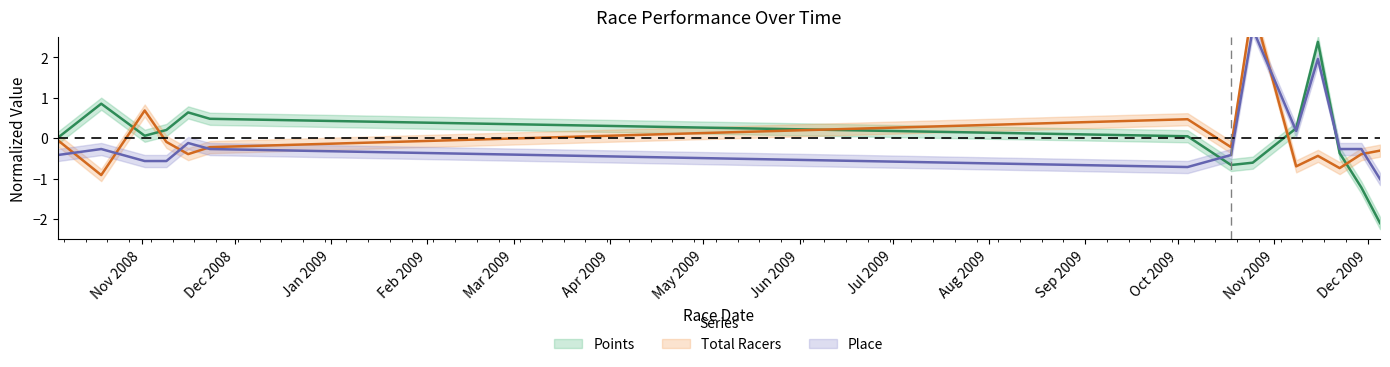

True or false: Points has a value of 0.1 at 2008-11-9.

False